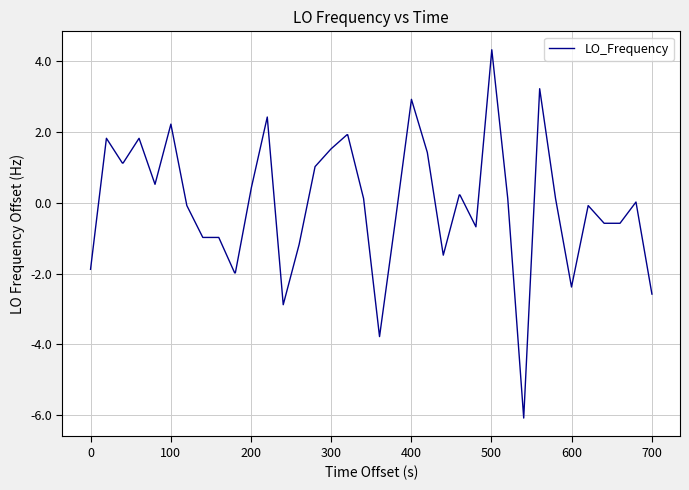

What is the minimum value shown in the chart?

-6.1